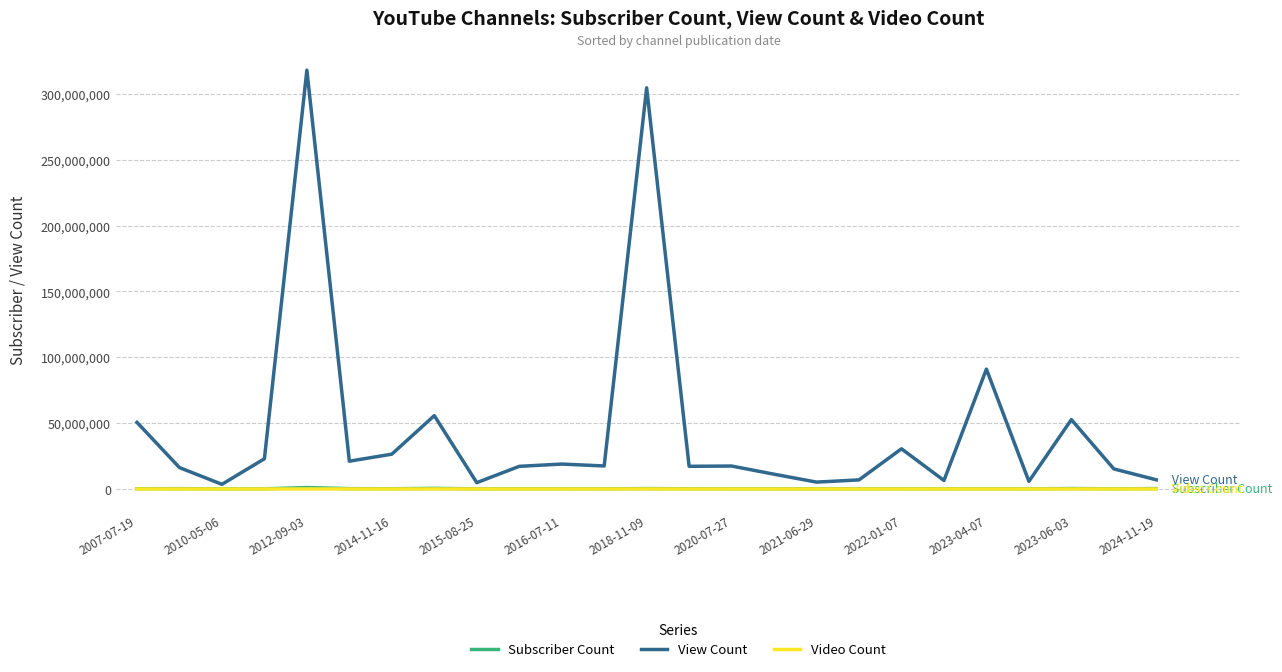

What is the difference between the second highest and second lowest values in the View Count series?

299863269